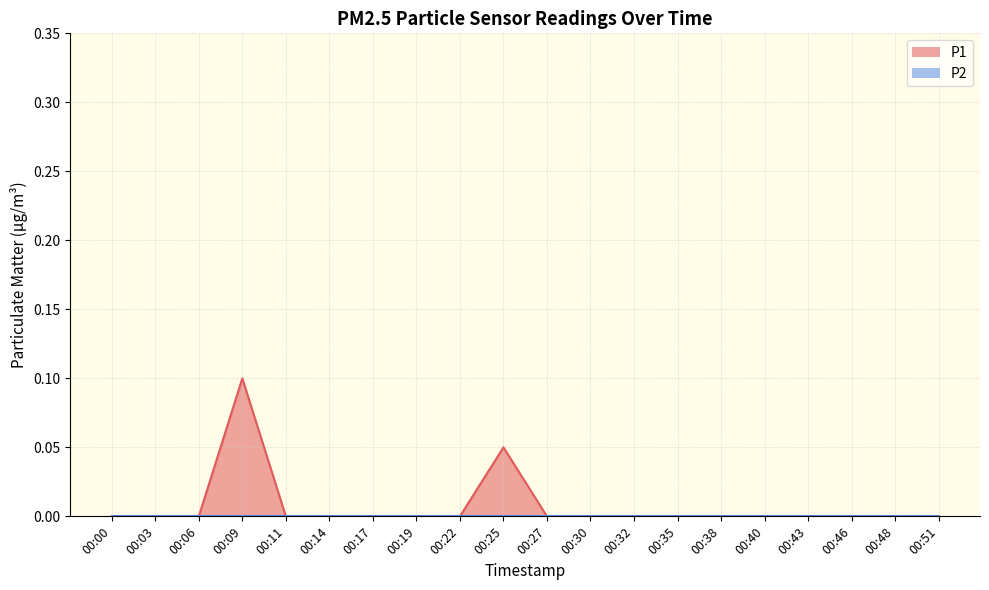

Count the values in the range 0 to 1.

20